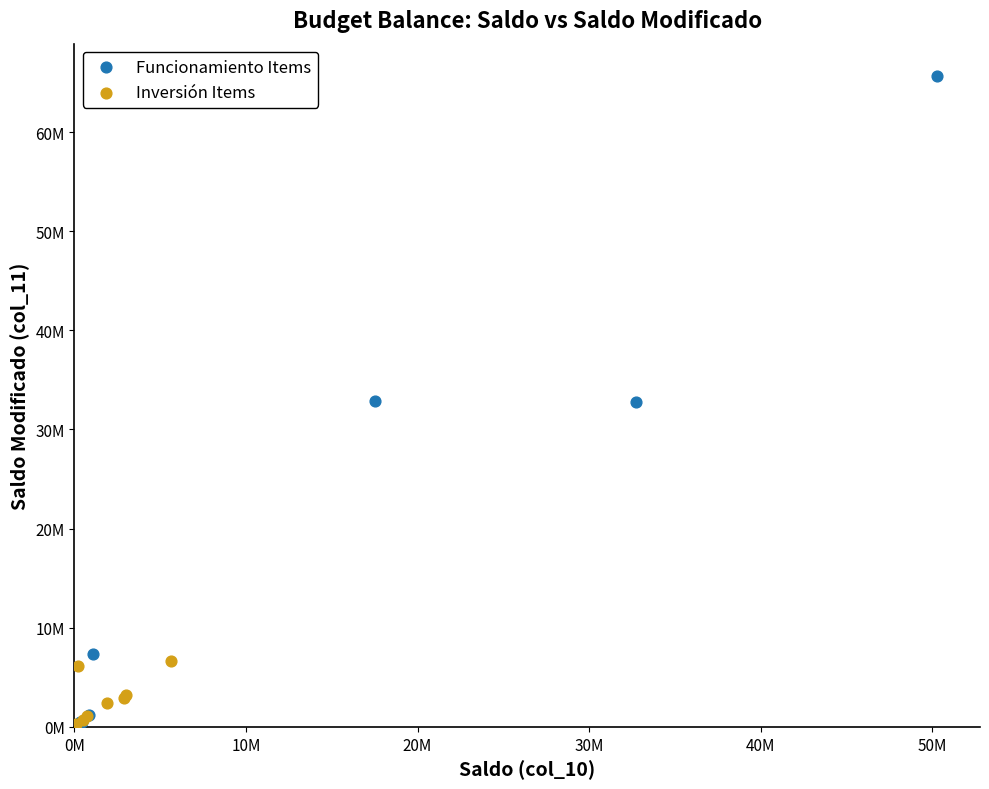

What are all the series names shown in the legend?

Funcionamiento Items, Inversión Items